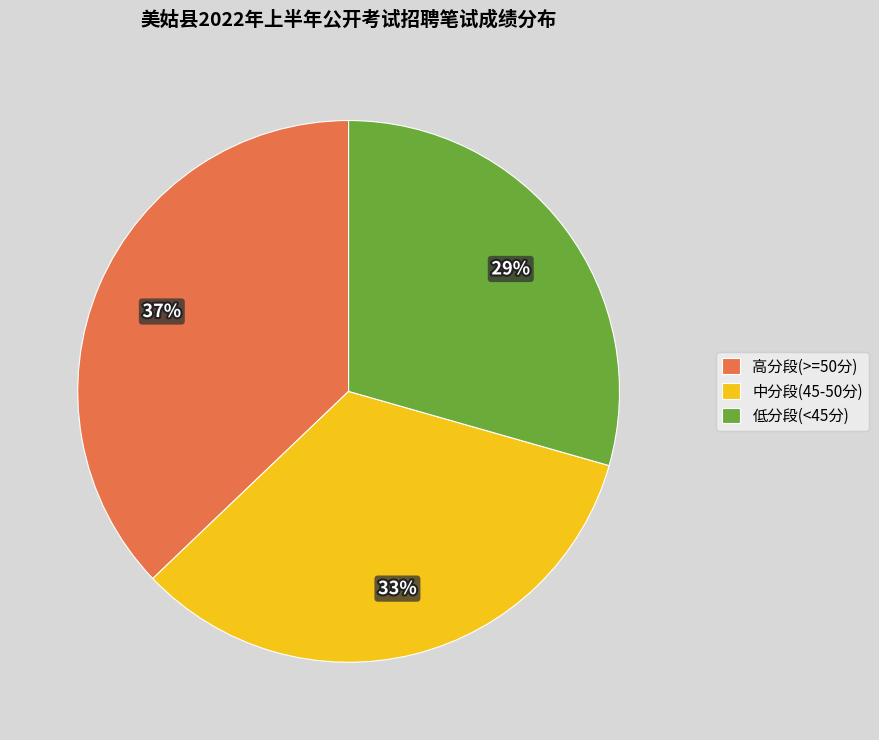

Which slice is the smallest?

低分段(<45分)